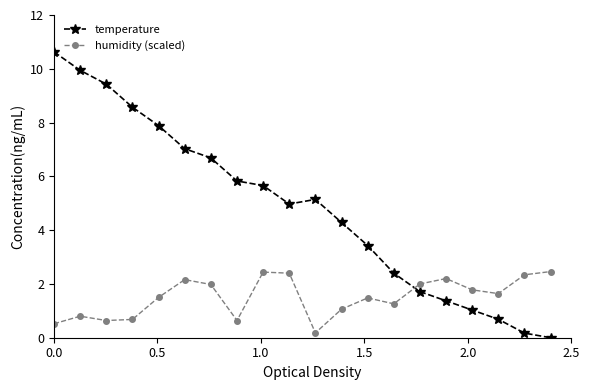

At how many categories does at least one series exceed 9?

3